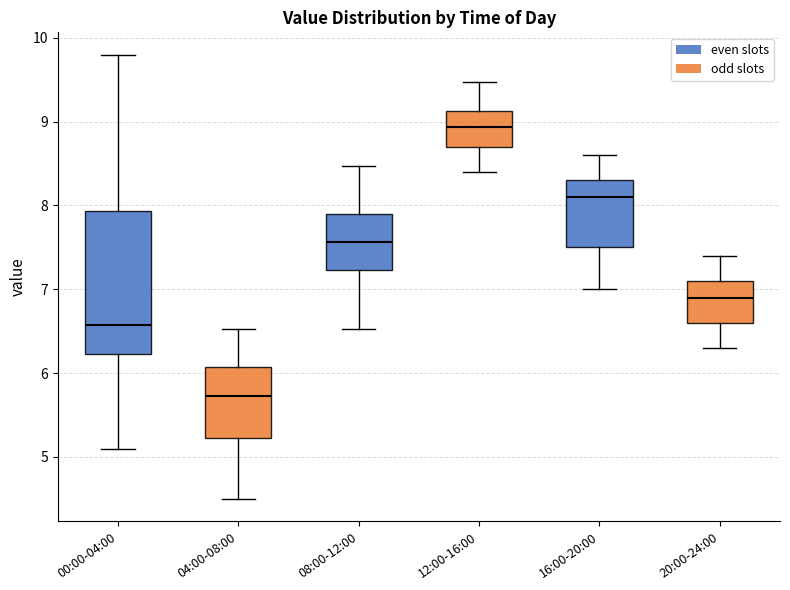

Where does the lower whisker of the box for 20:00-24:00 end on the y-axis? The values are not printed on the chart, so give them approximately, as read against the axis.

6.3